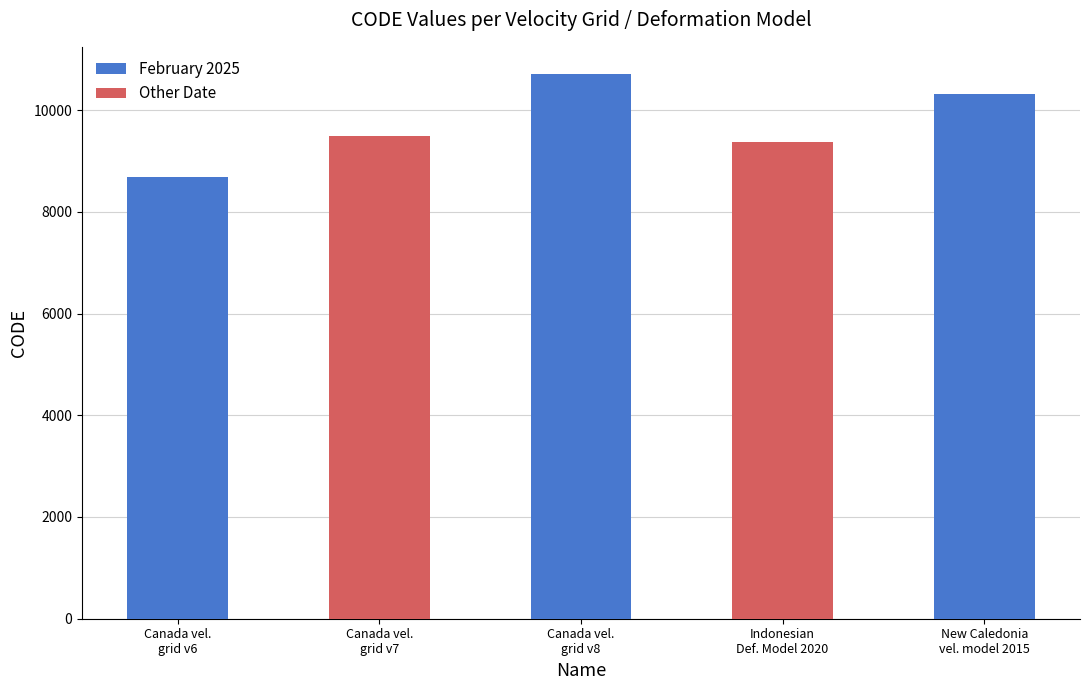

What is the difference between the maximum and minimum values in the February 2025 series?

2031